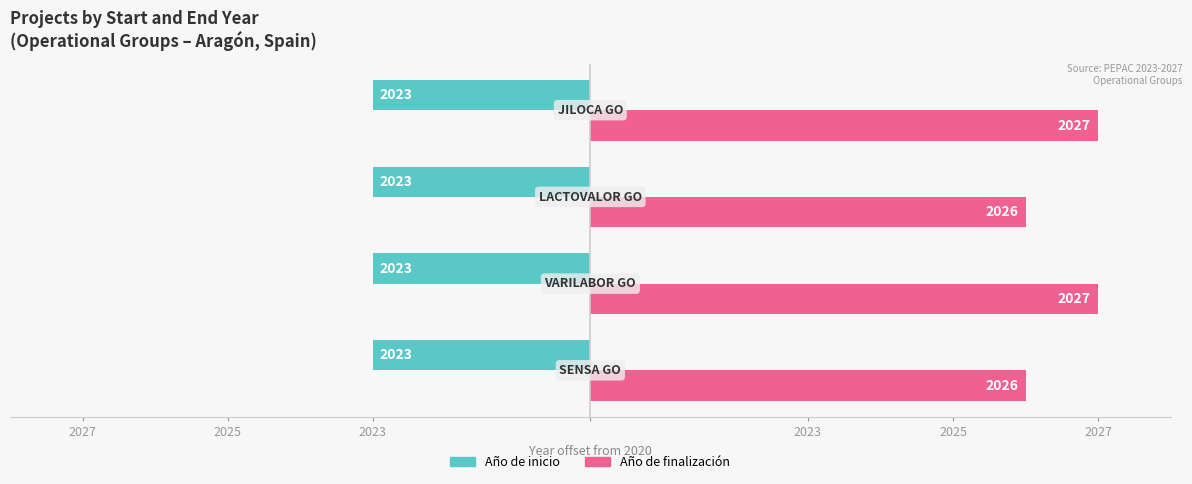

Rank the series by their maximum value, from highest to lowest.

Año de finalización, Año de inicio